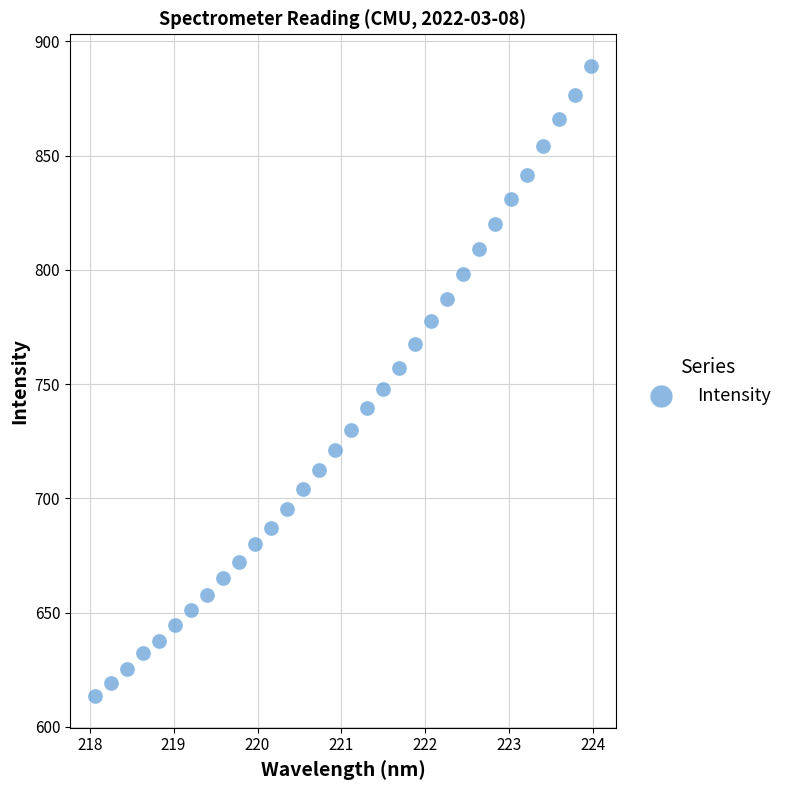

What Y value in the scatter plot is closest to 751?

747.9